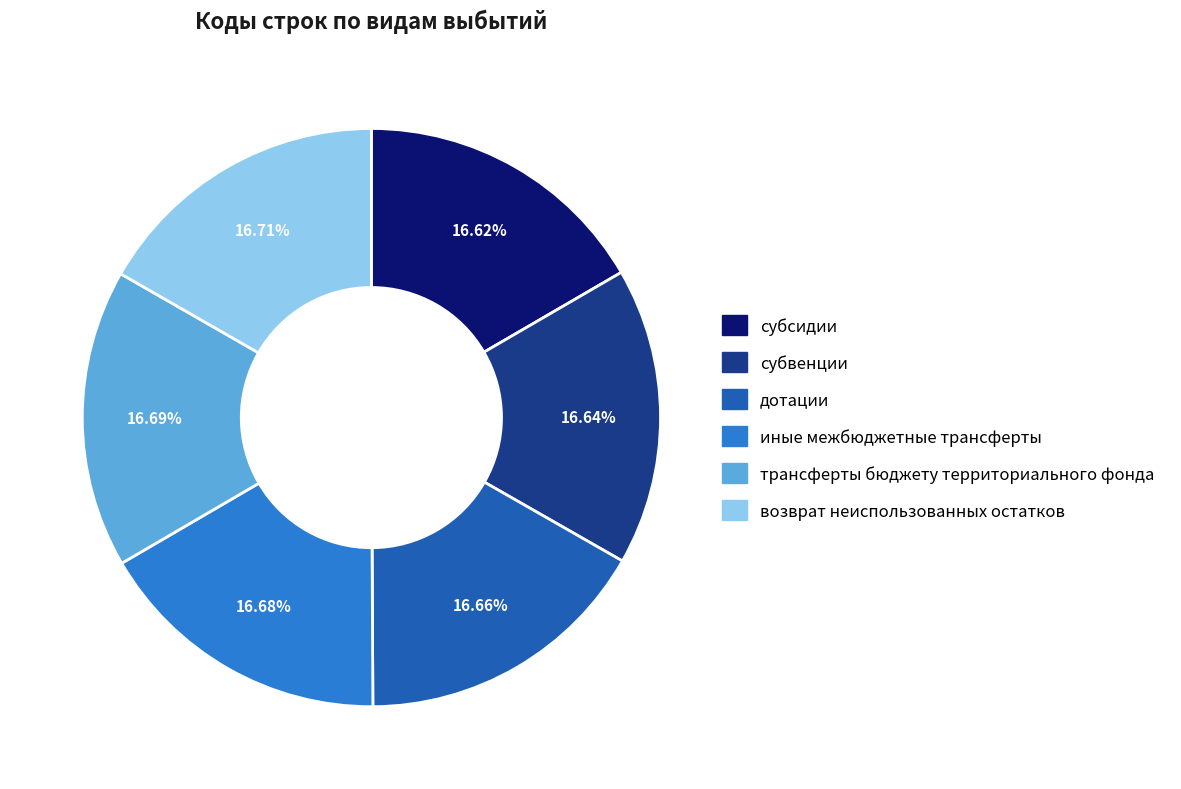

Combined, do возврат неиспользованных остатков and трансферты бюджету территориального фонда account for over 50%?

No